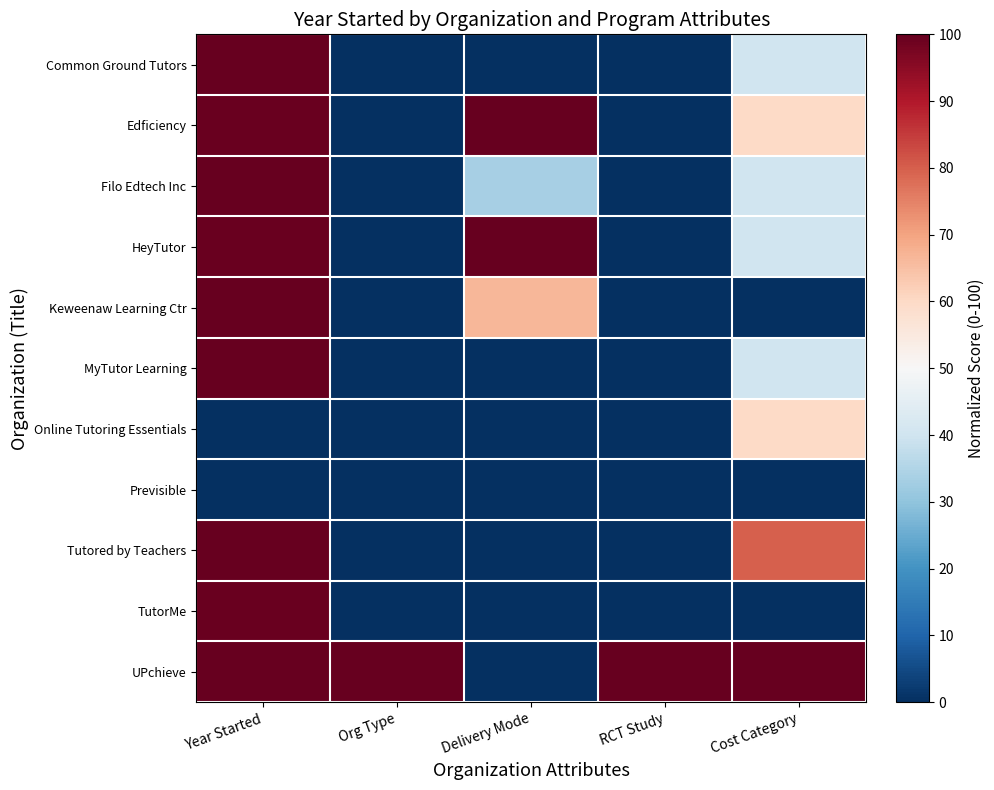

Rank the series at Year Started from lowest to highest value.

Online Tutoring Essentials, Previsible, HeyTutor, Edficiency, TutorMe, UPchieve, Filo Edtech Inc, Tutored by Teachers, Keweenaw Learning Ctr, MyTutor Learning, Common Ground Tutors